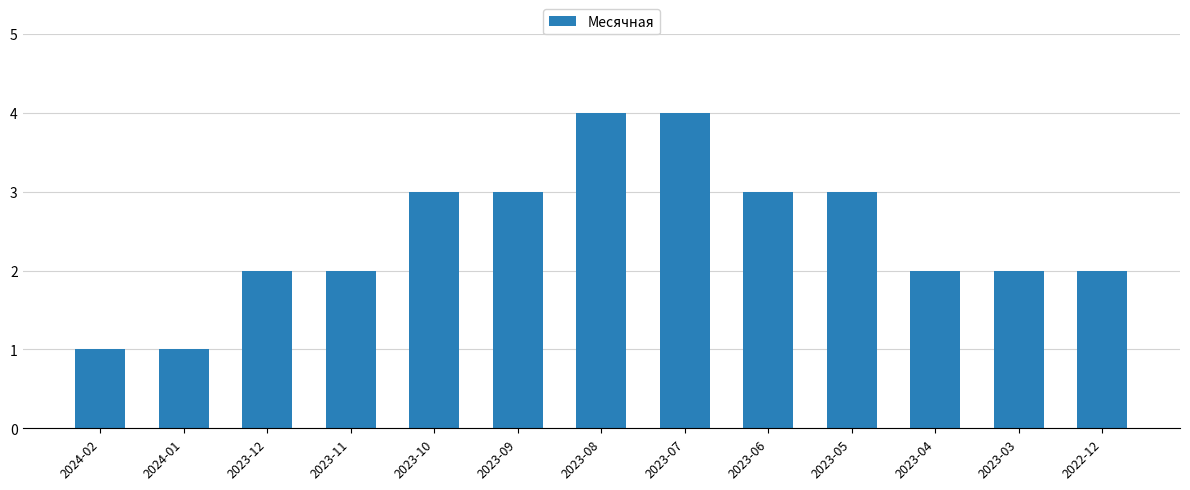

What is the change in value from 2023-09 to 2023-08?

+1